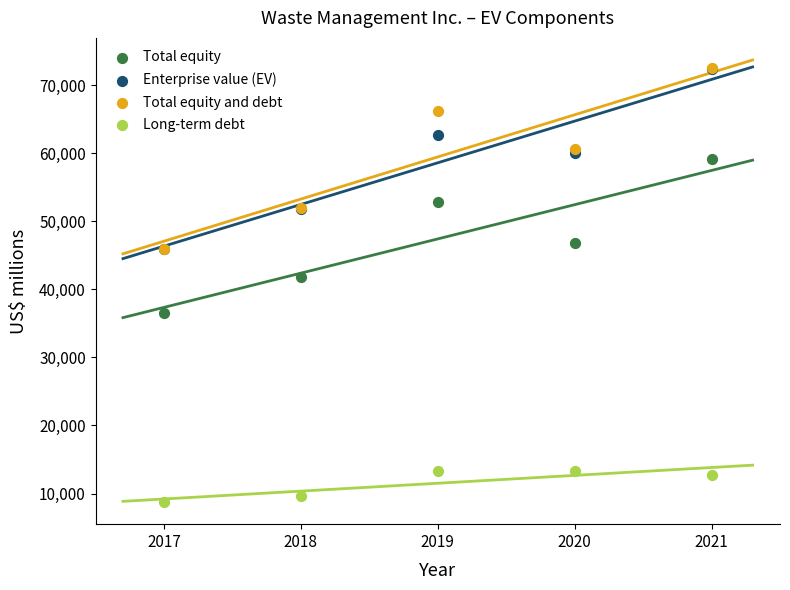

What are all the series names shown in the legend?

Total equity, Enterprise value (EV), Total equity and debt, Long-term debt